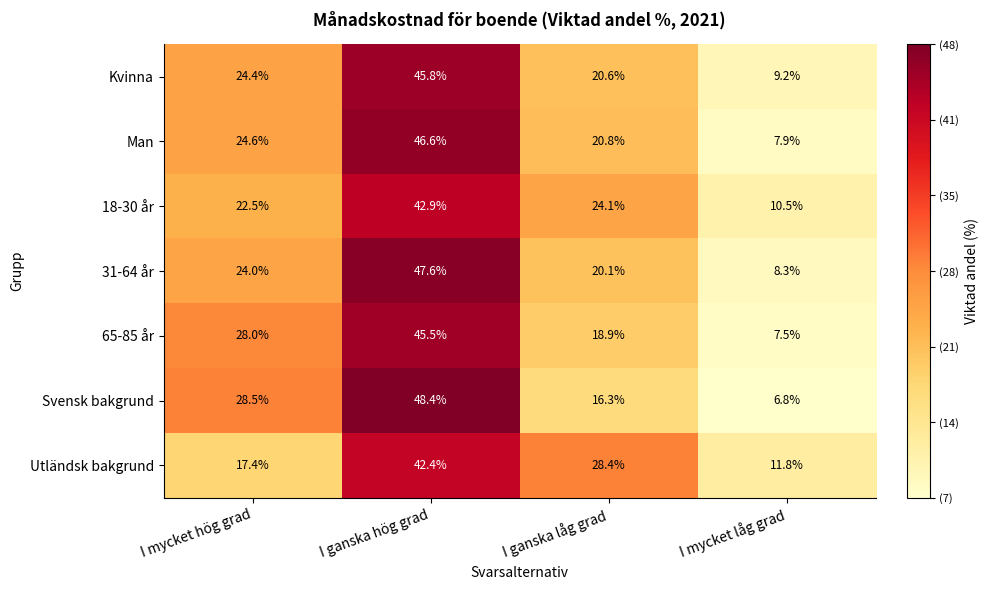

Is it true that 18-30 år equals 22.5 at I mycket hög grad?

True